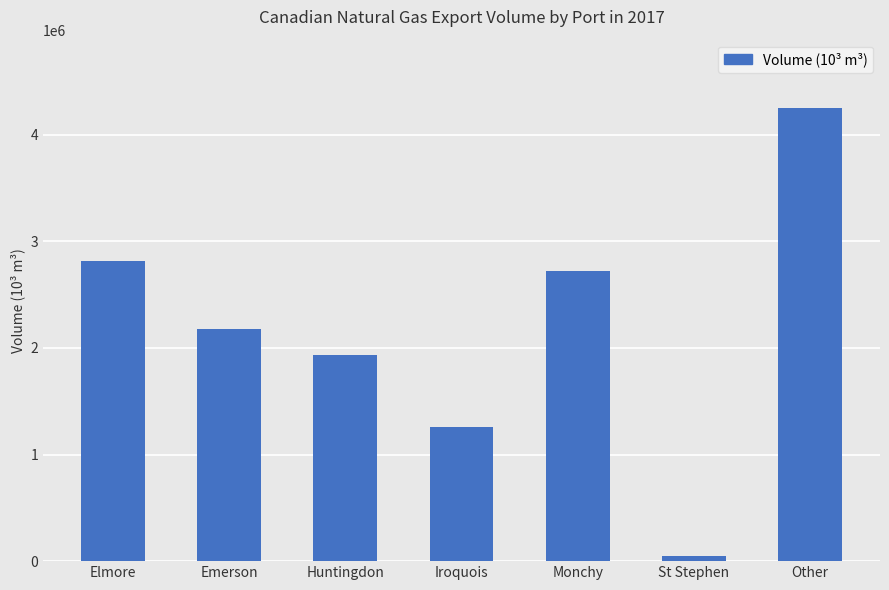

Rank the categories by value from highest to lowest.

Other, Elmore, Monchy, Emerson, Huntingdon, Iroquois, St Stephen